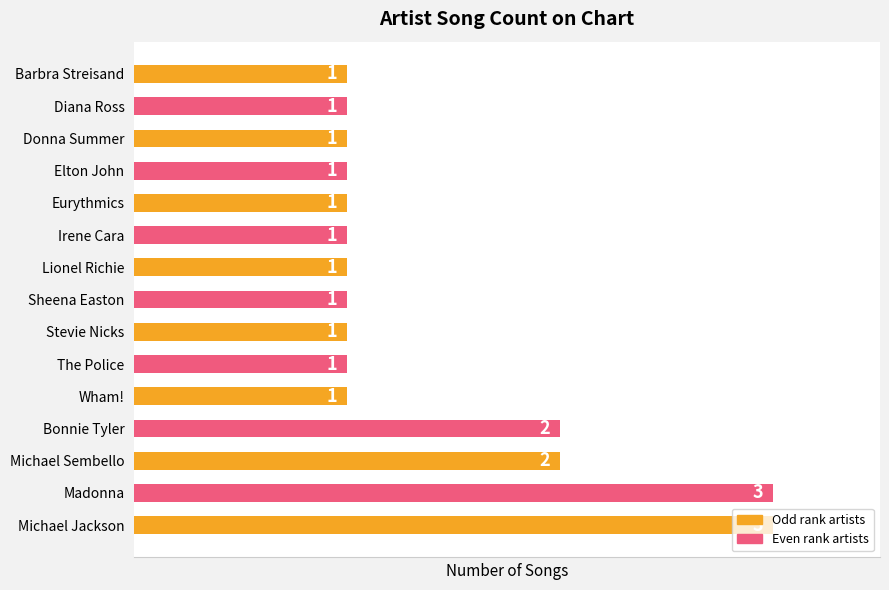

Approximately how many times larger is the value at Sheena Easton compared to Michael Sembello?

0.5